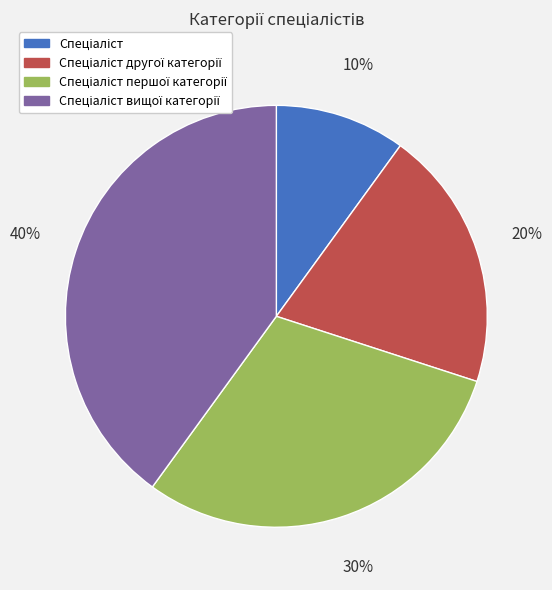

To the nearest percent, what is the average slice percentage?

25%